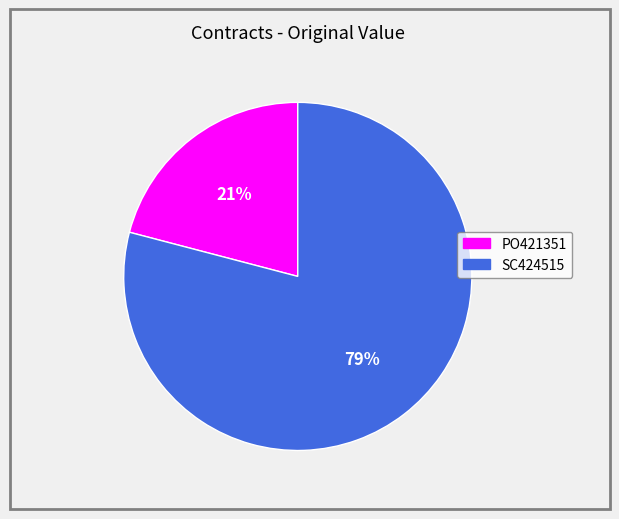

Do SC424515 and PO421351 together represent more than half of the pie?

Yes